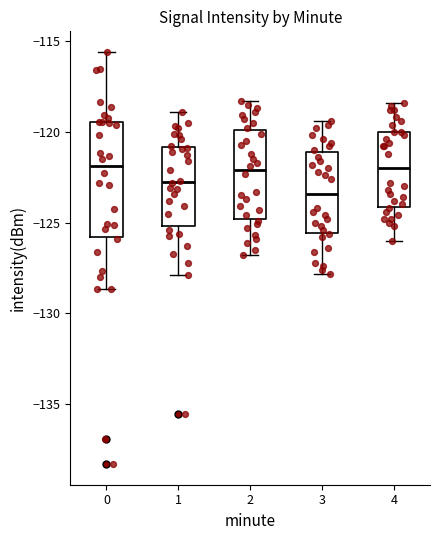

Comparing the boxes themselves (not the whiskers), which one is the tallest?

0